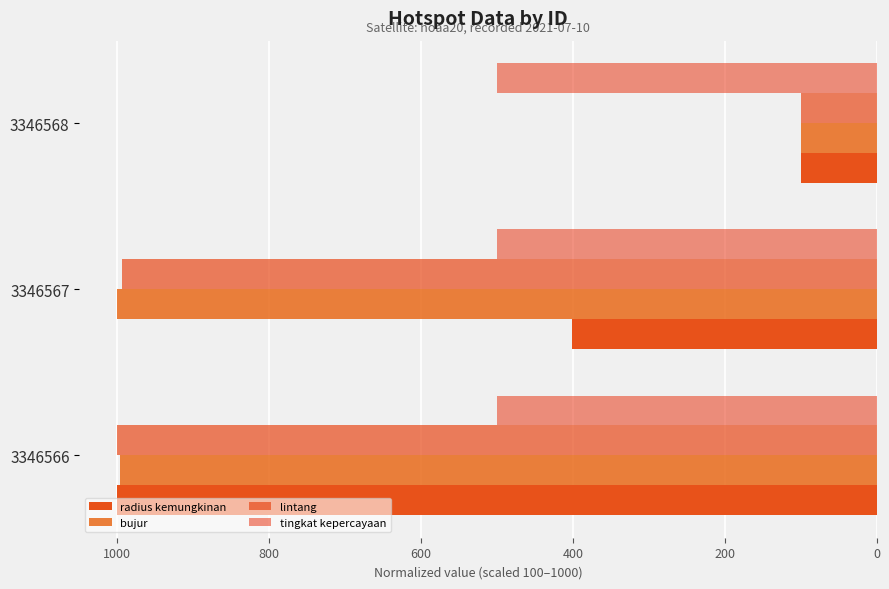

How many categories are shown in the chart?

3